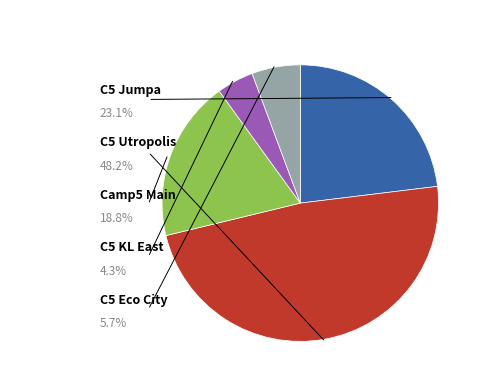

Is there a majority slice in this chart?

No